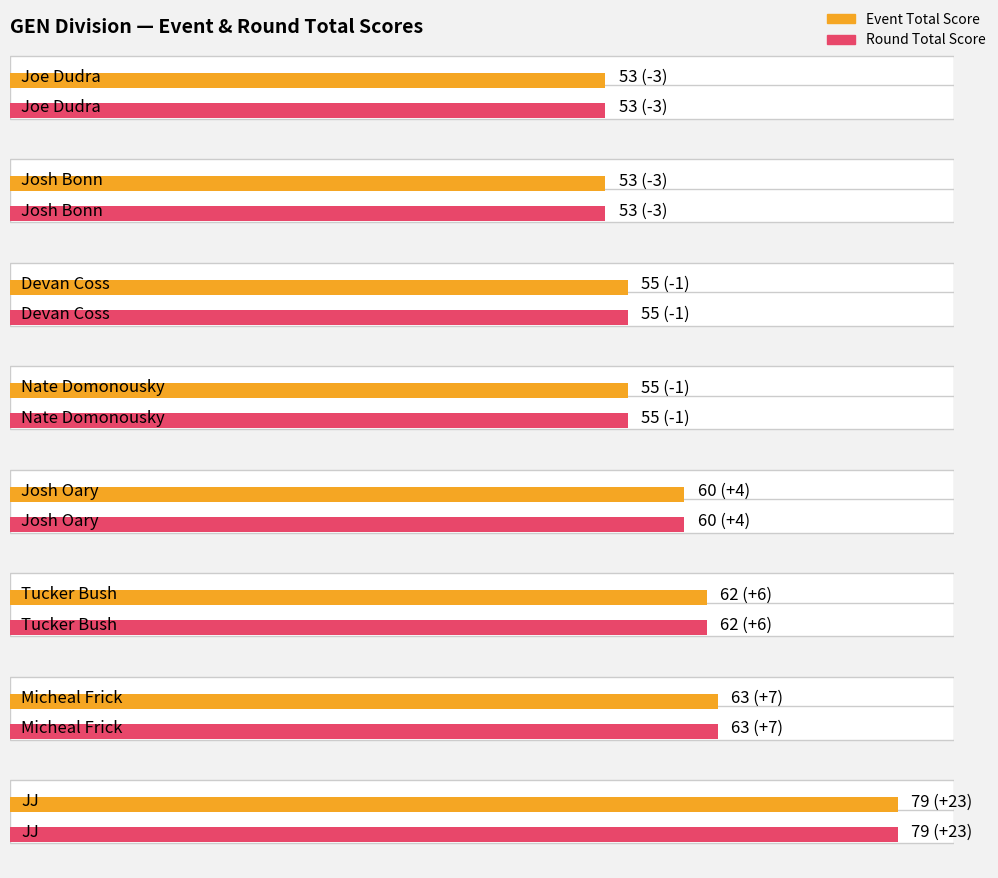

Which series changed the most between Devan Coss and Micheal Frick?

event_total_score